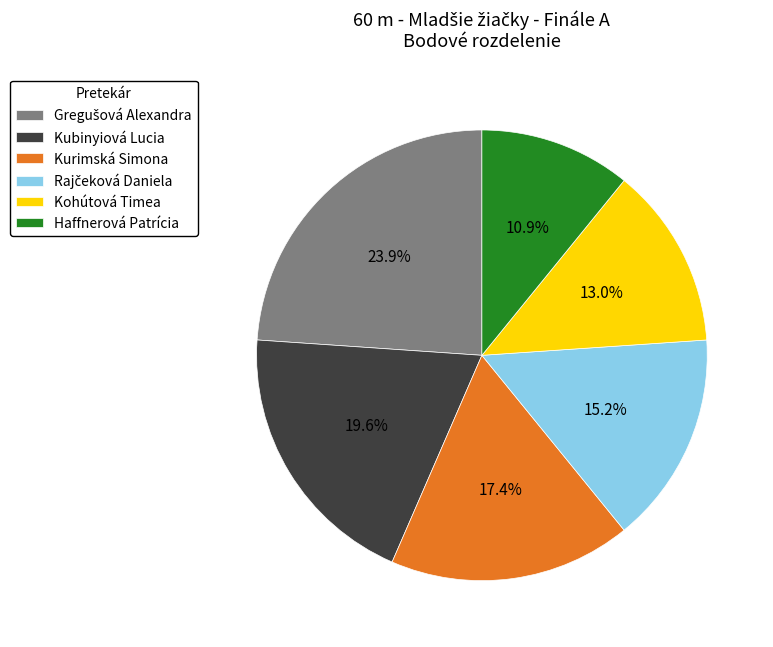

What portion of the pie excludes Kurimská Simona?

82.6%